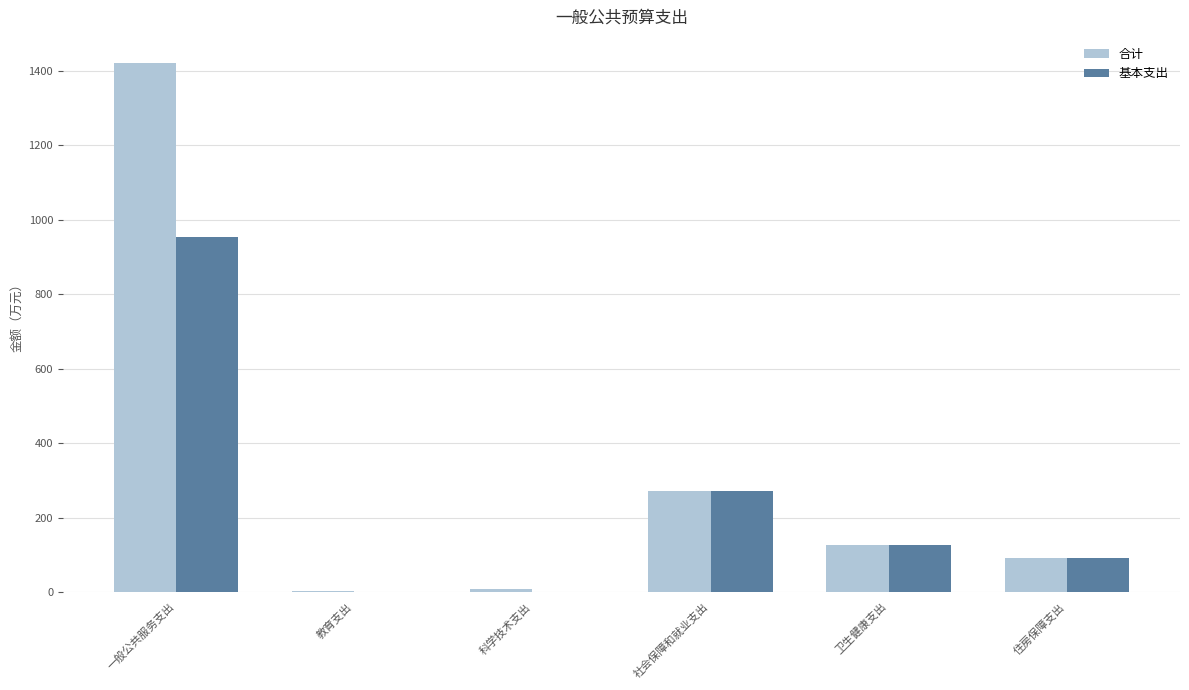

At which label does 合计 reach its peak?

一般公共服务支出